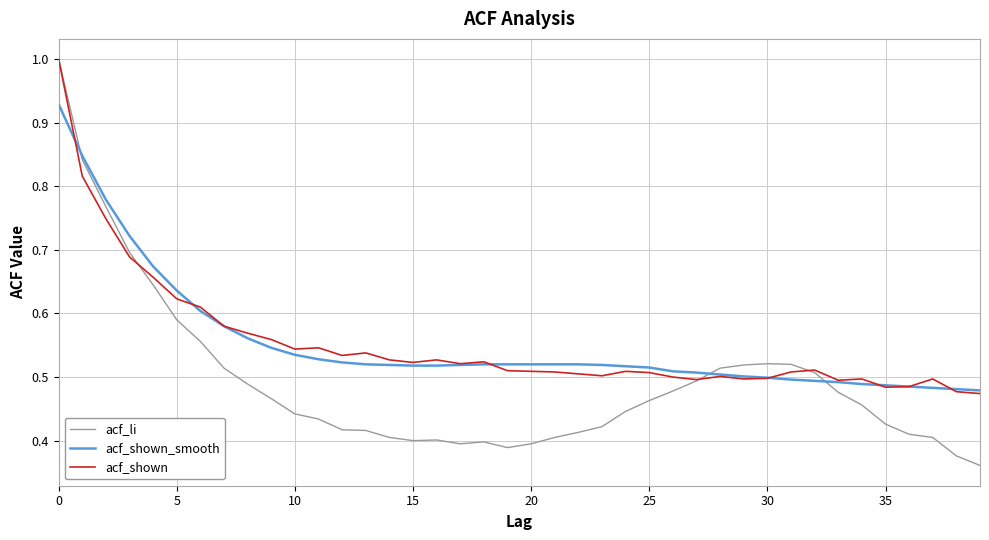

Which series has the widest spread of values?

acf_li